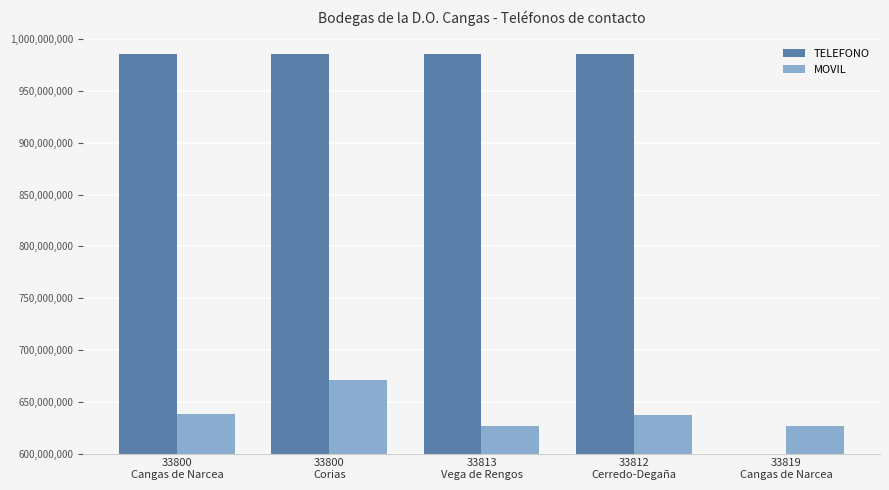

List the labels in order of TELEFONO value, largest first.

33813
Vega de Rengos, 33812
Cerredo-Degaña, 33800
Cangas de Narcea, 33800
Corias, 33819
Cangas de Narcea